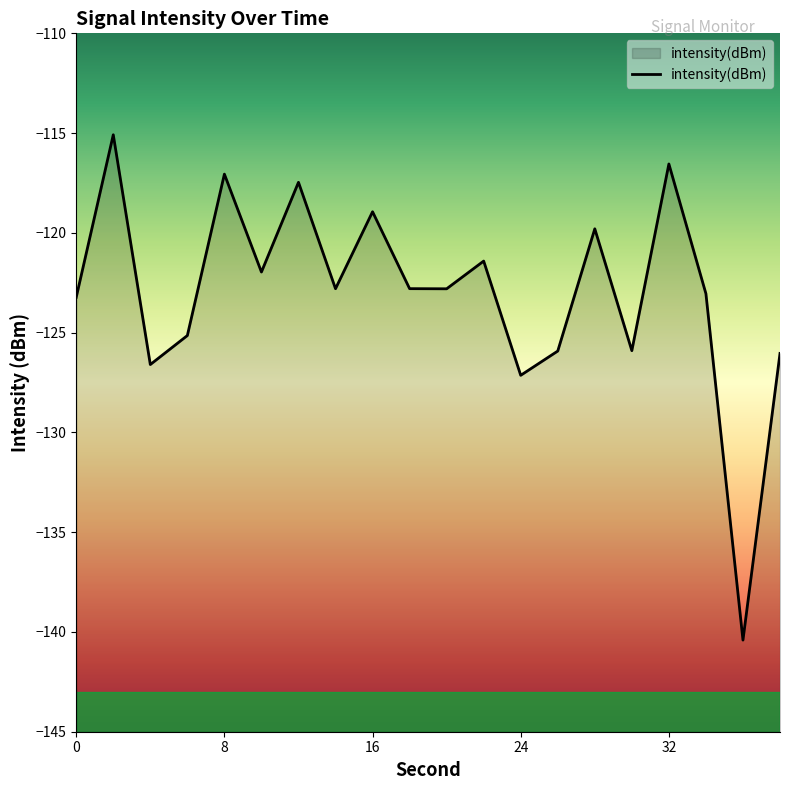

What is the maximum value shown in the chart?

-115.1